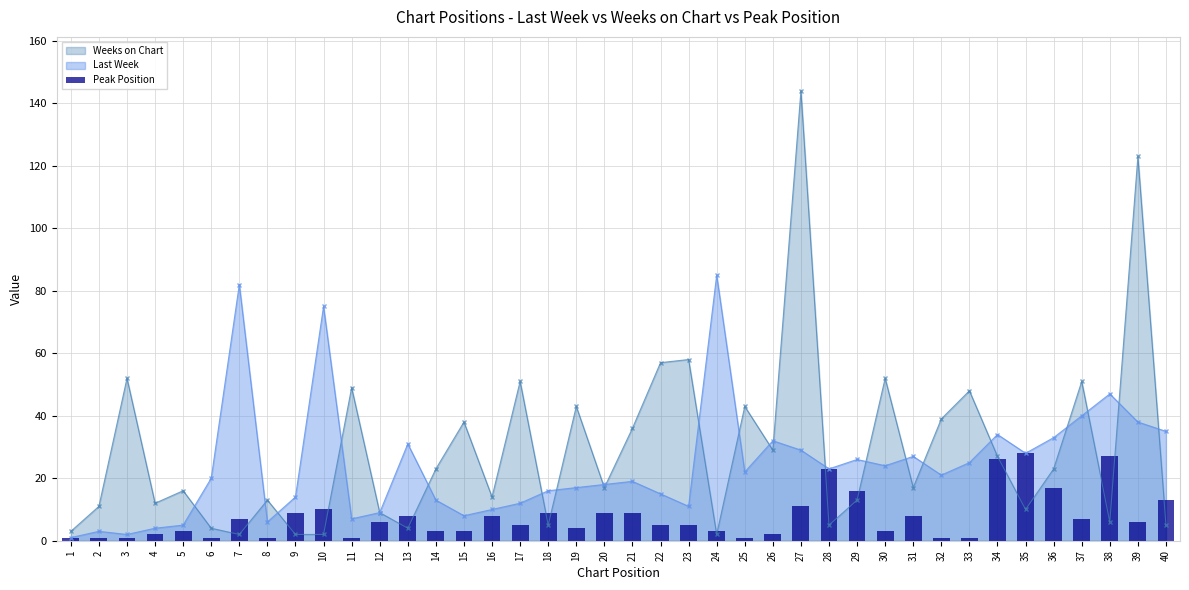

How many bars are there in total?

40